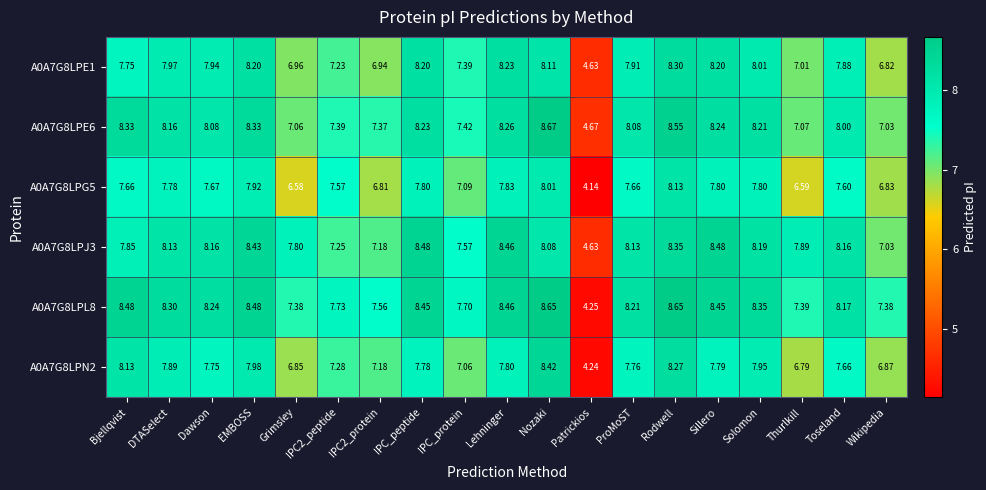

At which label does A0A7G8LPN2 first exceed 7?

Bjellqvist